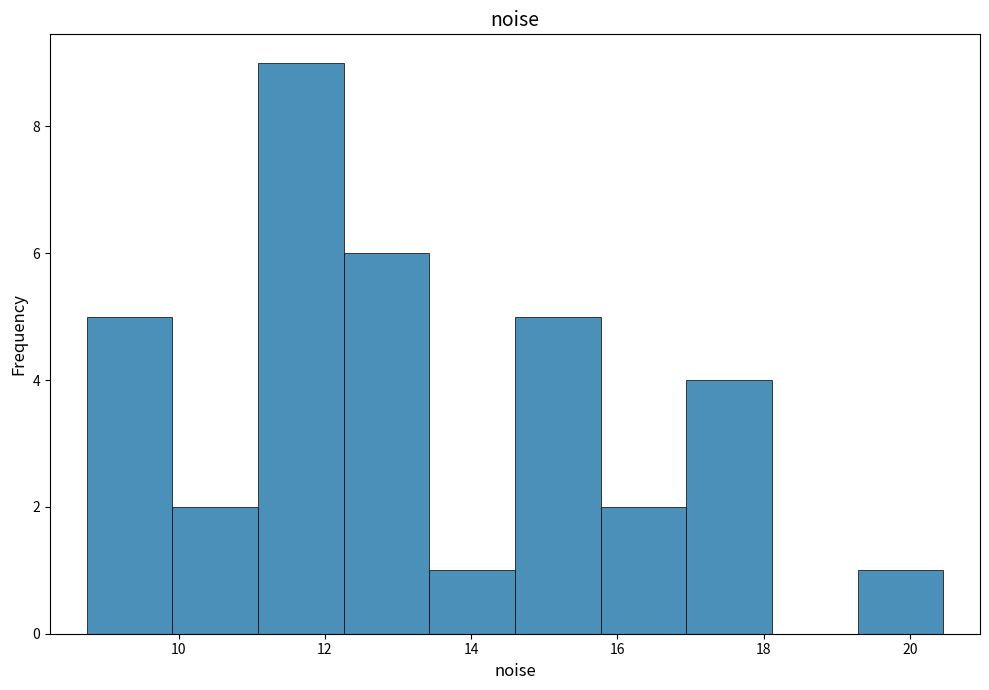

What is the height of the bar covering 19.2 to 20.4 on the x-axis? Neither the bar edges nor the heights are printed on the chart, so give them approximately, as read against the axes.

1